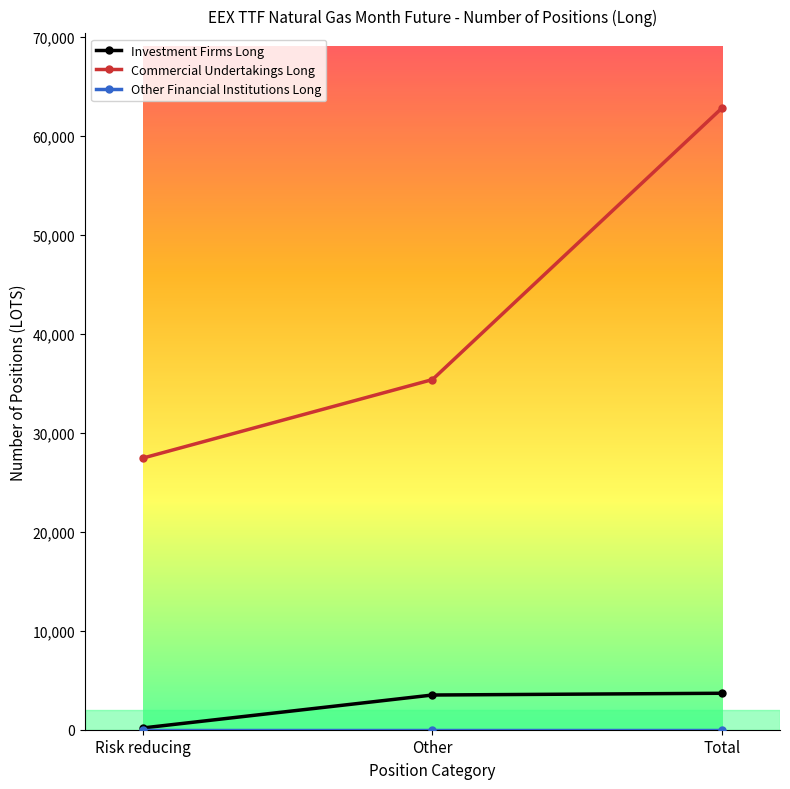

True or false: Commercial Undertakings Long has a value of 47869 at Risk reducing.

False